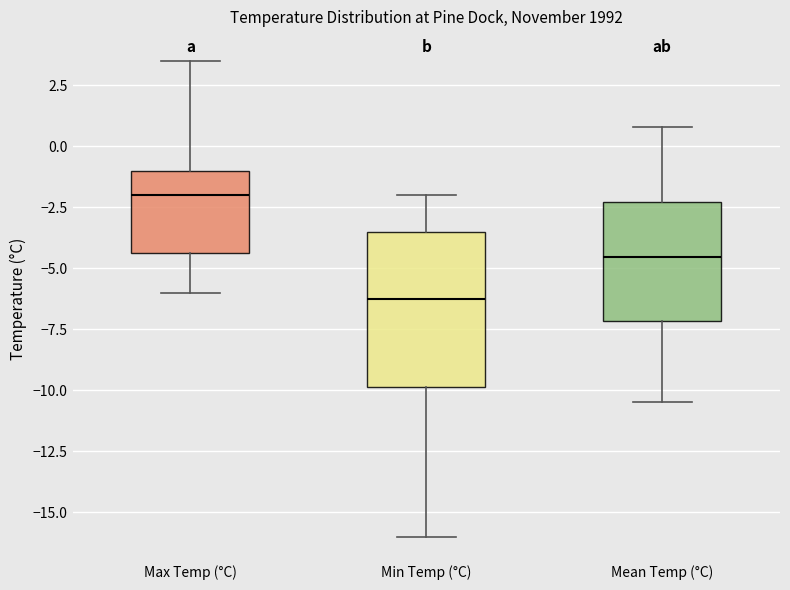

Where is the upper edge of the box for Min Temp (°C) on the y-axis? The values are not printed on the chart, so give them approximately, as read against the axis.

-3.5